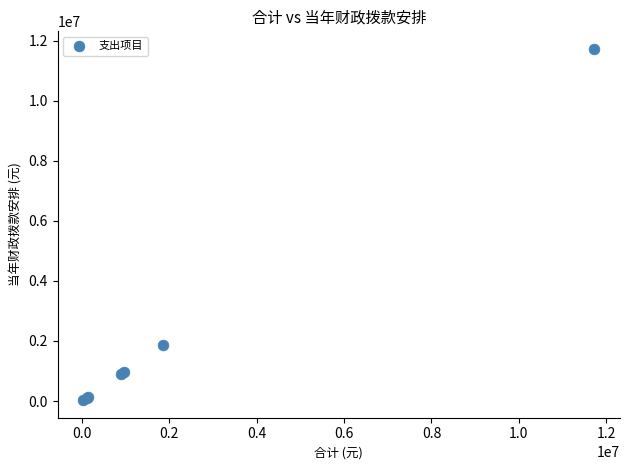

What Y value in the scatter plot is closest to 5879728?

1856294.4